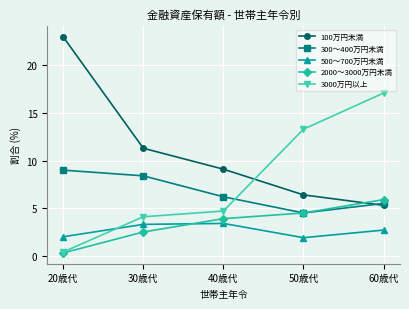

What is the difference between the maximum and minimum values in the 300～400万円未満 series?

4.5